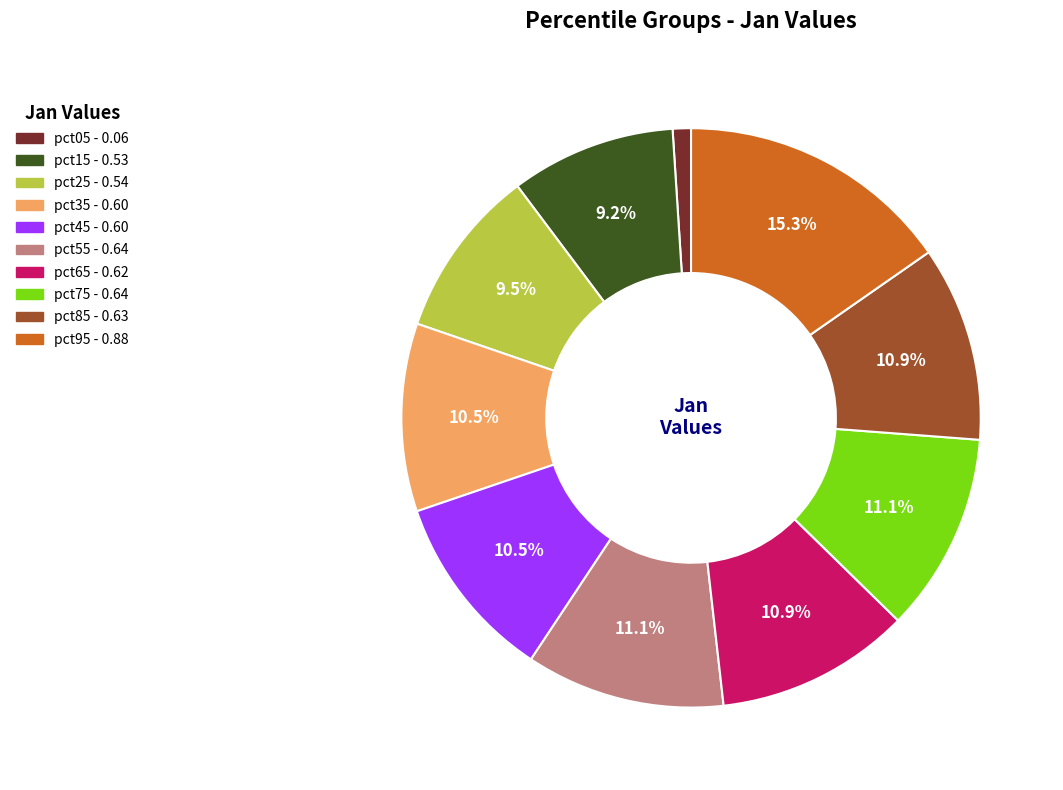

Is it true that pct25 is 22% of the pie?

False